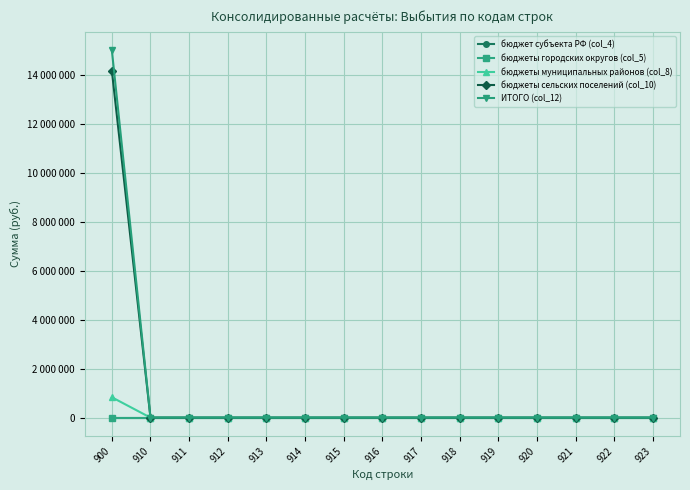

True or false: бюджет субъекта РФ (col_4) and ИТОГО (col_12) intersect in this chart.

False